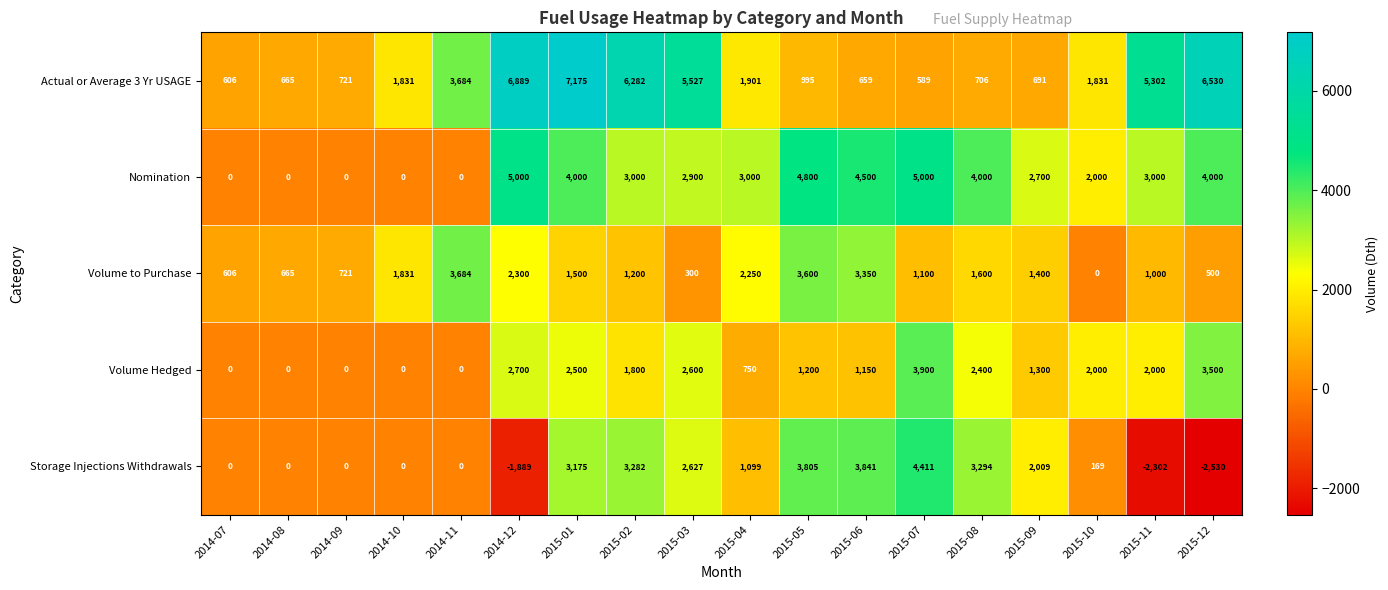

Rank the series by their maximum value, from lowest to highest.

Volume to Purchase, Volume Hedged, Storage Injections Withdrawals, Nomination, Actual or Average 3 Yr USAGE